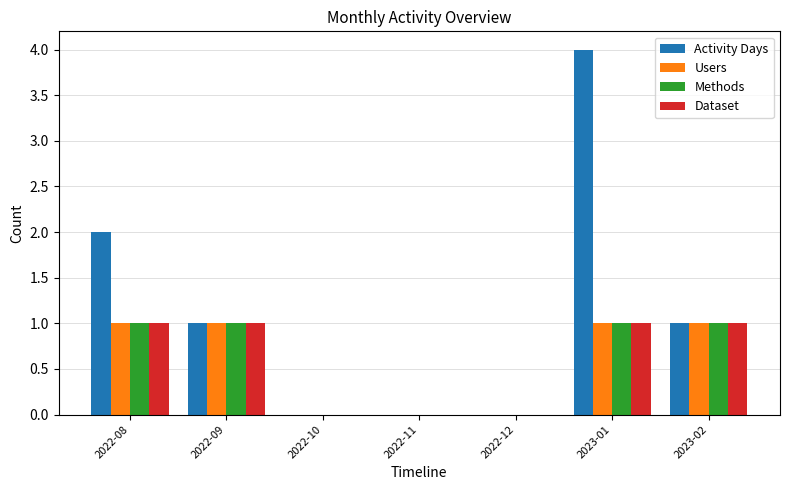

Which label corresponds to the largest value in the chart?

2023-01